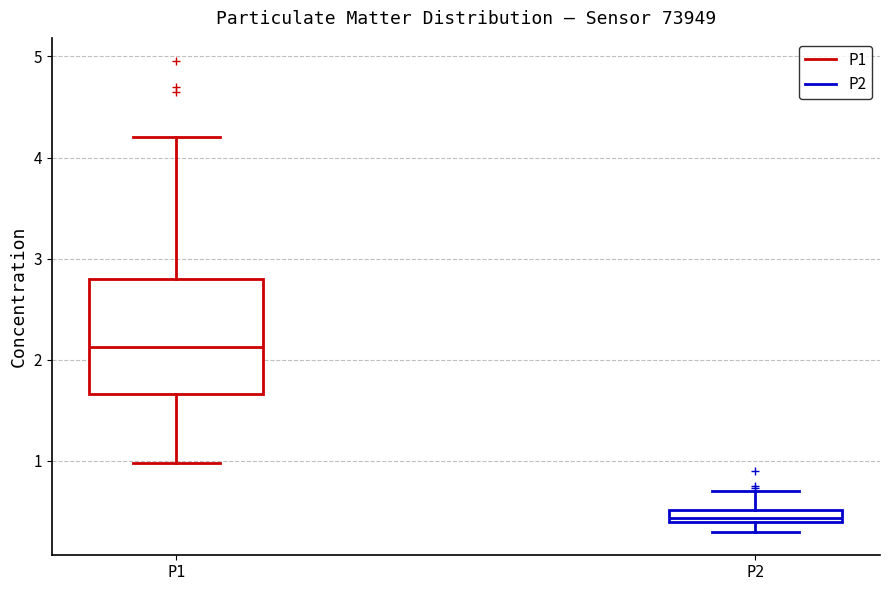

Which box's median line is the highest?

P1